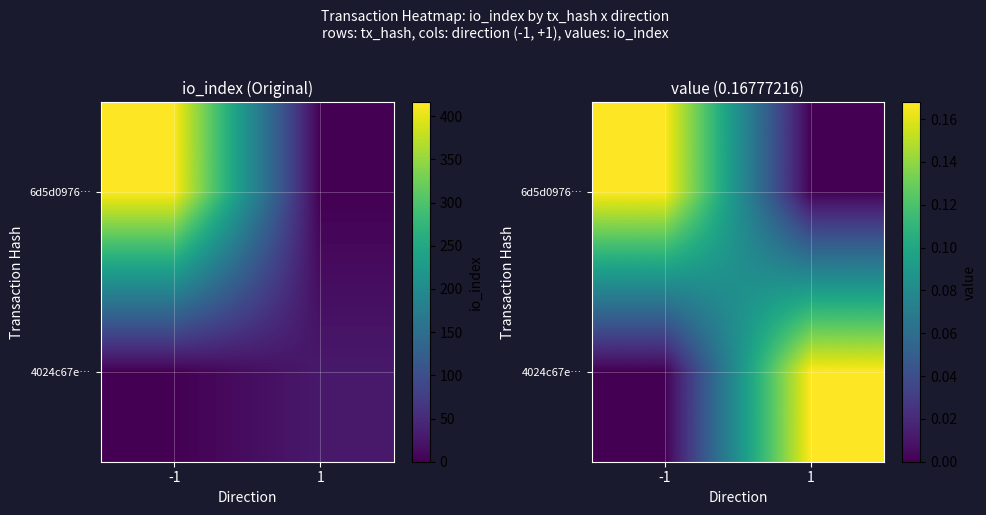

What is the highest value of the 6d5d0976… series?

0.2